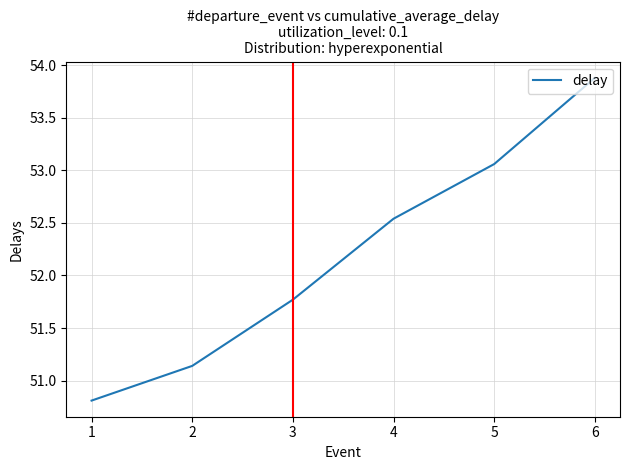

True or false: there are more than 1 points higher than both neighbors.

False